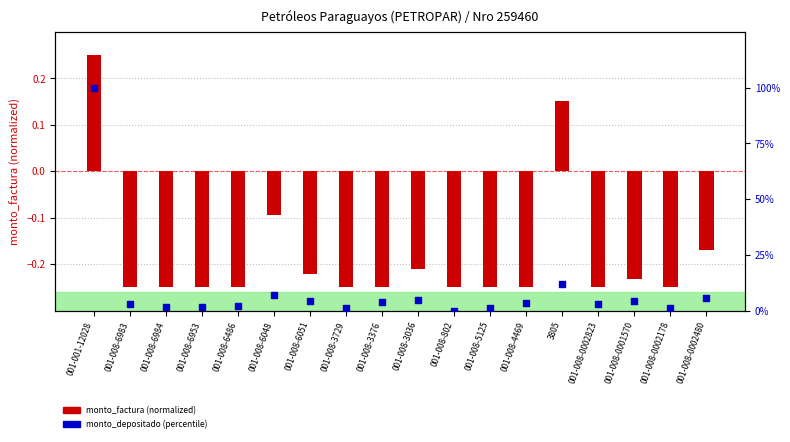

At which category is the sum across all series the highest?

001-001-12028